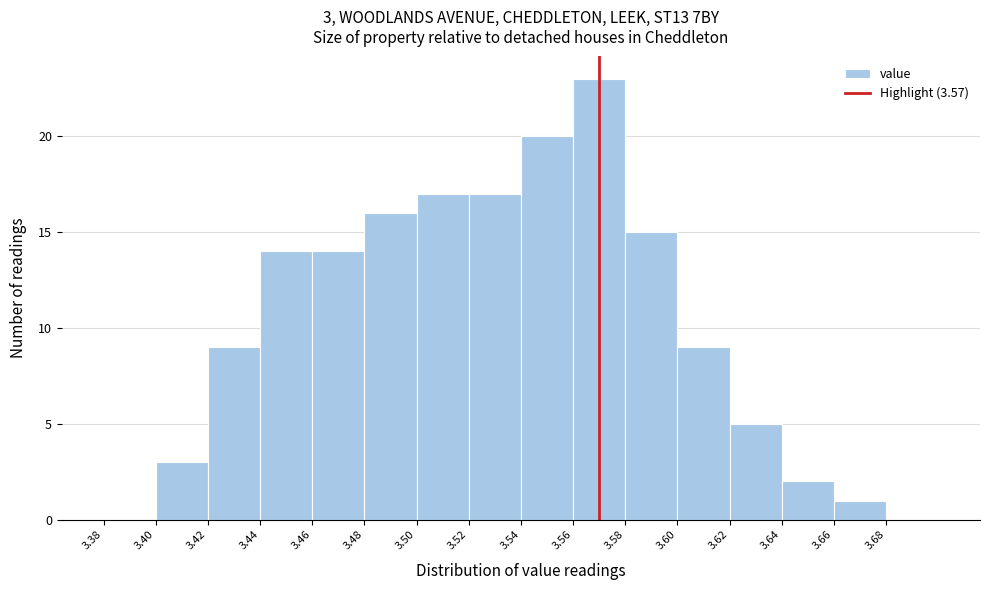

Over which range of the x-axis is the bar tallest?

3.56 to 3.58